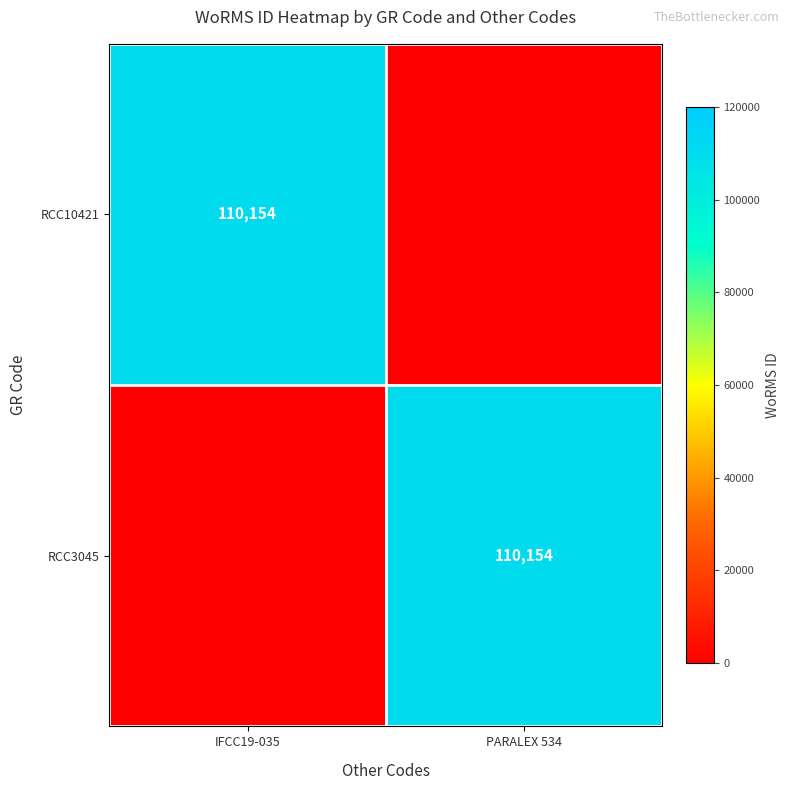

At which category is the sum across all series the highest?

IFCC19-035